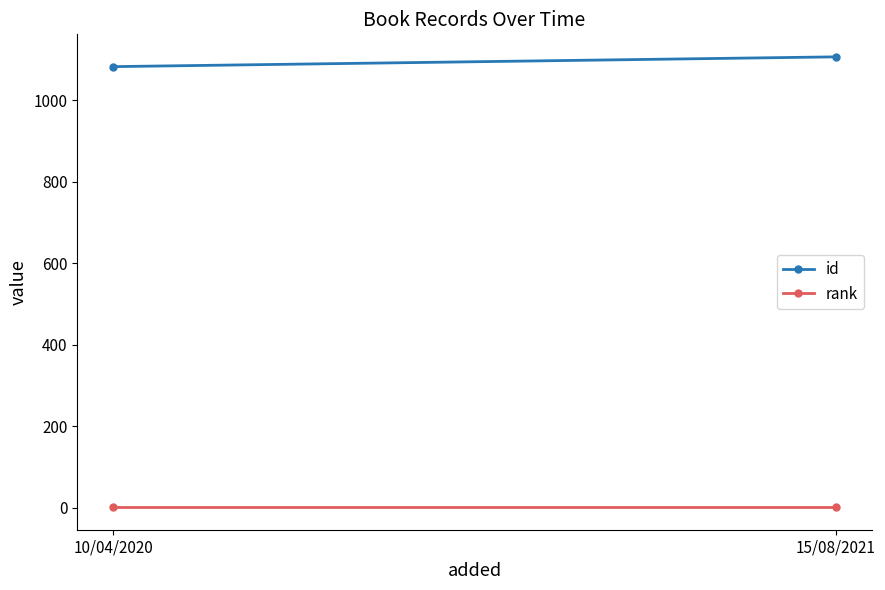

Between 10/04/2020 and 15/08/2021, which series saw the biggest shift?

id